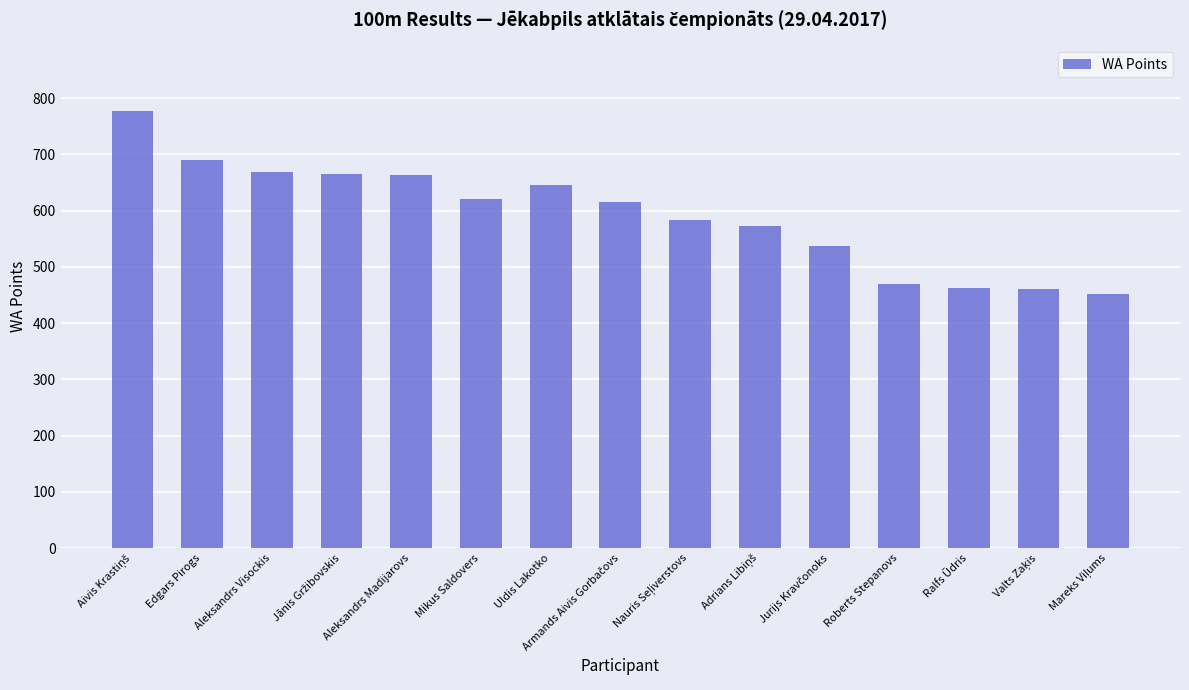

The value at Edgars Pirogs is 689. True or false?

True